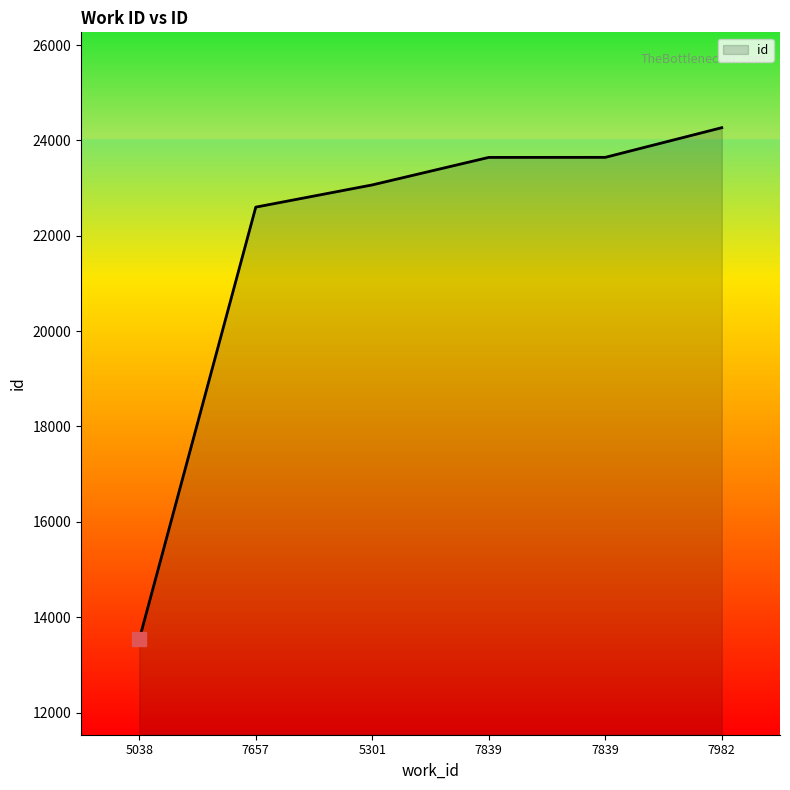

True or false: the data shows 24266 at 7982.

True